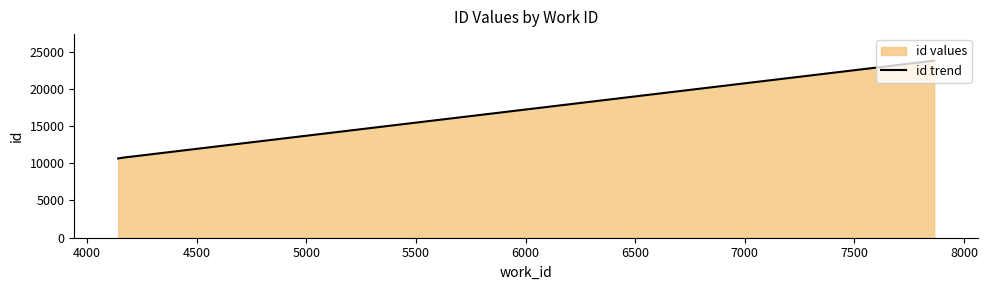

What is the difference between the maximum and minimum values?

13132